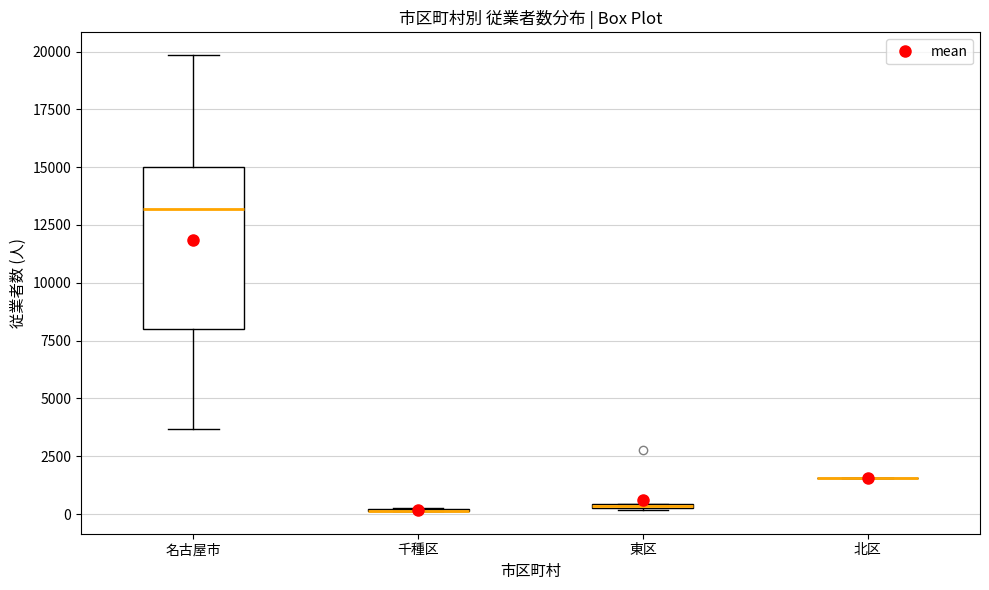

Which box is the tallest, from its lower edge to its upper edge?

名古屋市